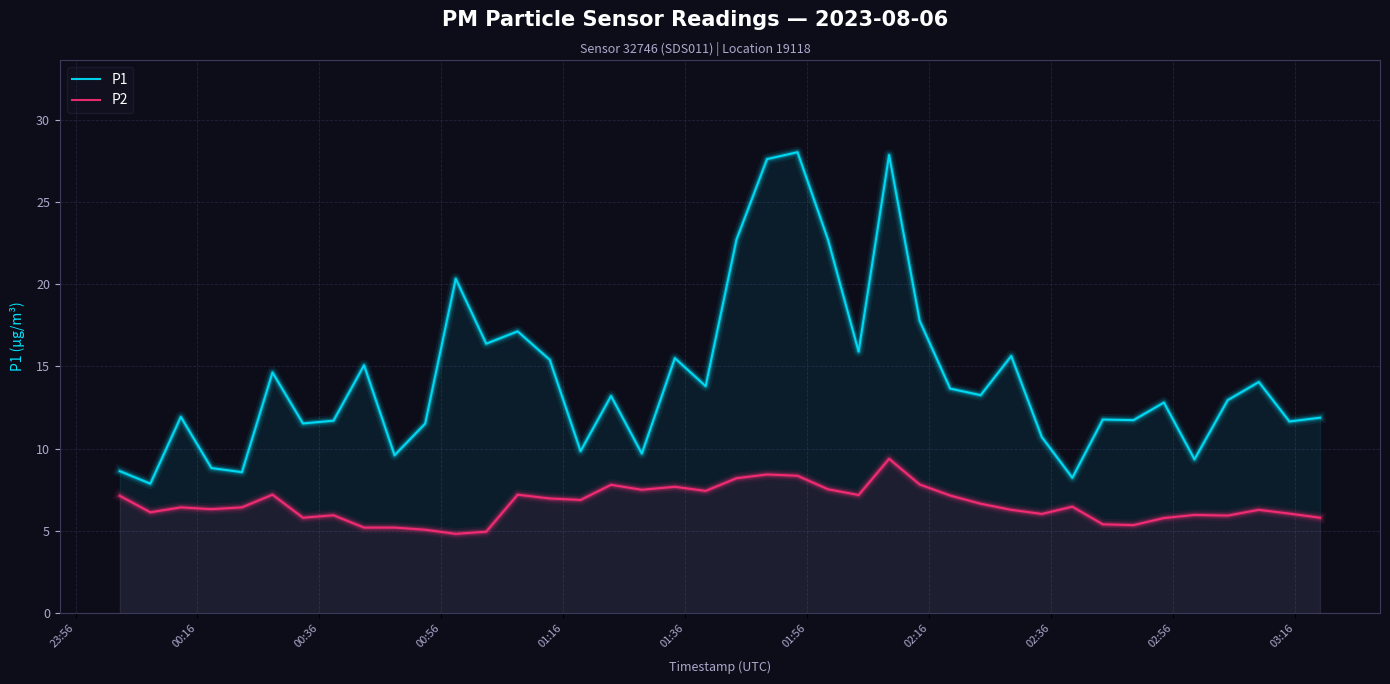

What is the maximum value for P1?

28.0